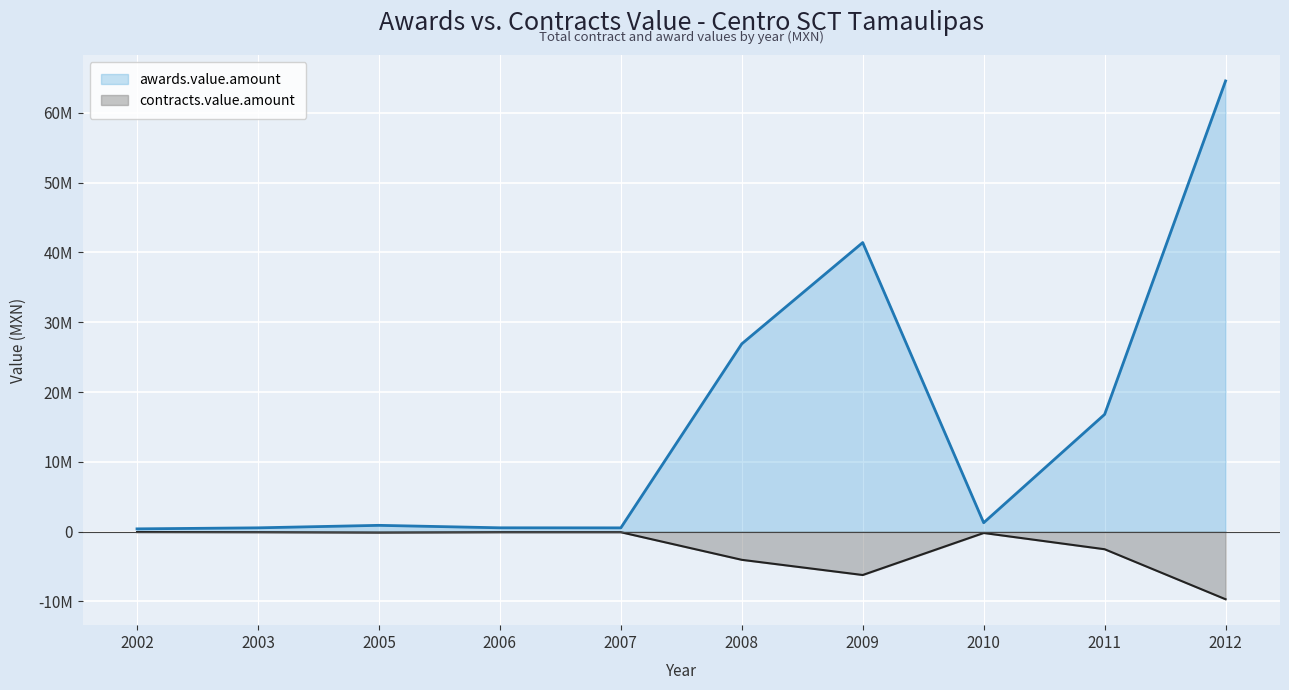

Does the chart display data point markers on the line(s)?

No